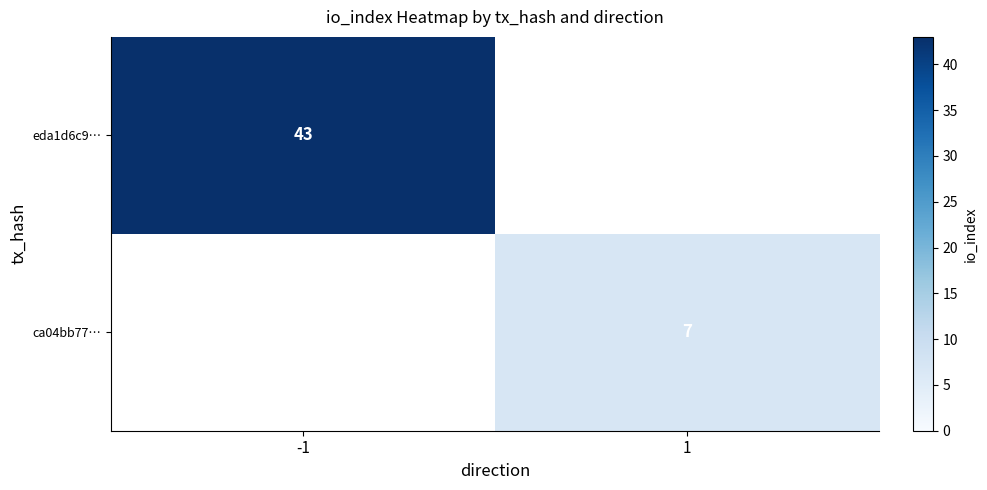

Is the value of eda1d6c9… at -1 greater than the value of ca04bb77… at 1?

Yes